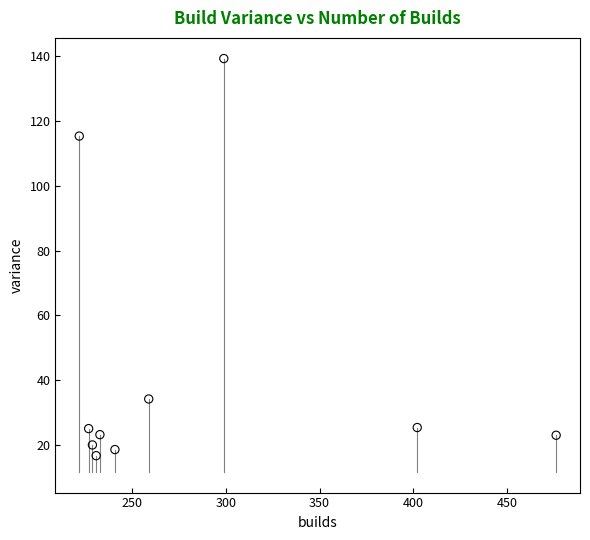

What is the average X value?

281.9